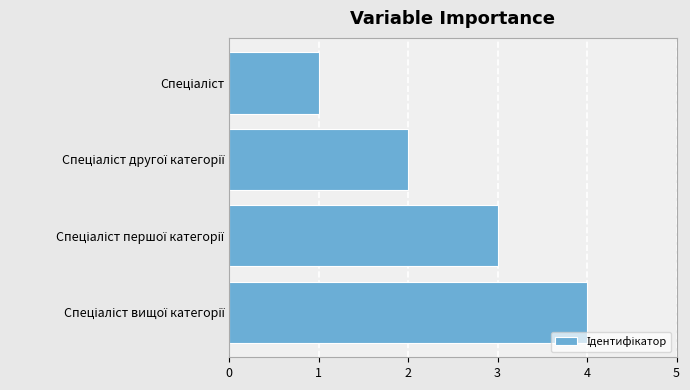

What is the greatest value displayed?

4